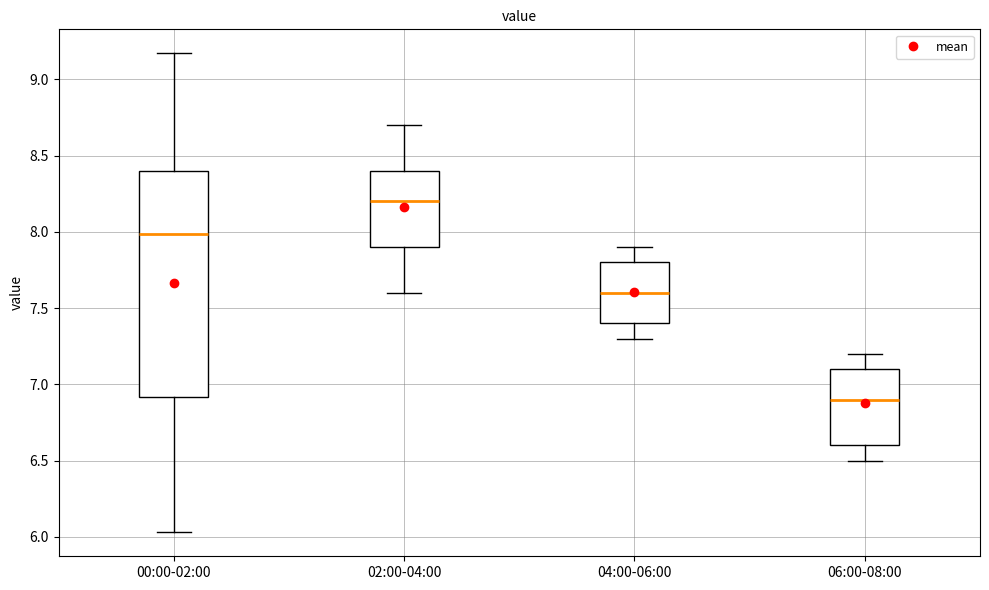

Reading left to right, transcribe this box plot: for each box, give where its median line is, the range the box spans, and where its two whiskers end, as read against the y-axis. The values are not printed on the chart, so give them approximately, as read against the axis.

00:00-02:00: median 8.00, box 6.90 to 8.40, whiskers 6.05 to 9.15
02:00-04:00: median 8.20, box 7.90 to 8.40, whiskers 7.60 to 8.70
04:00-06:00: median 7.60, box 7.40 to 7.80, whiskers 7.30 to 7.90
06:00-08:00: median 6.90, box 6.60 to 7.10, whiskers 6.50 to 7.20